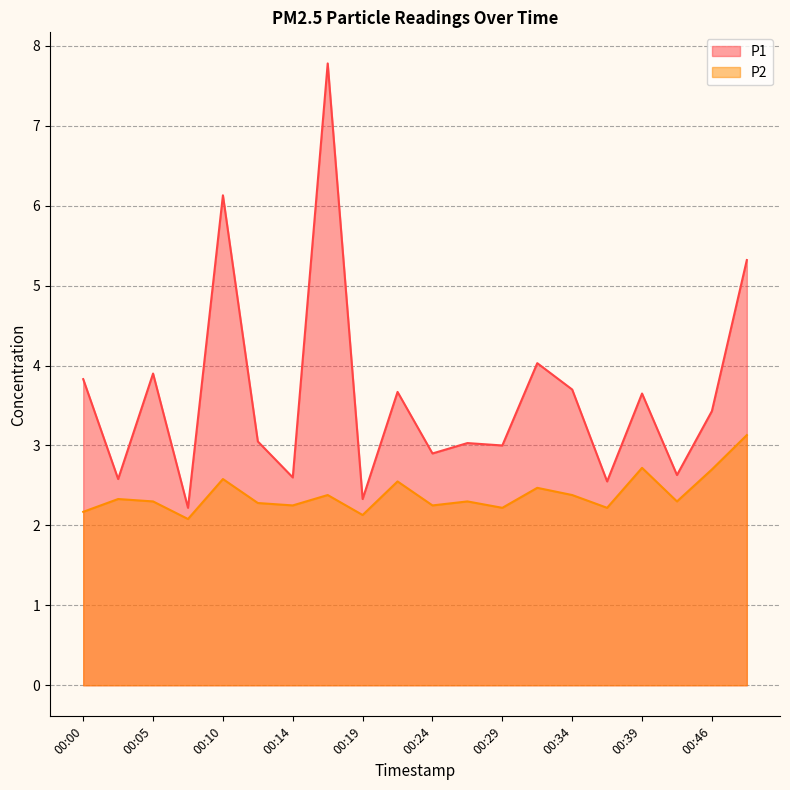

List the series in order of their overall mean, highest first.

P1, P2